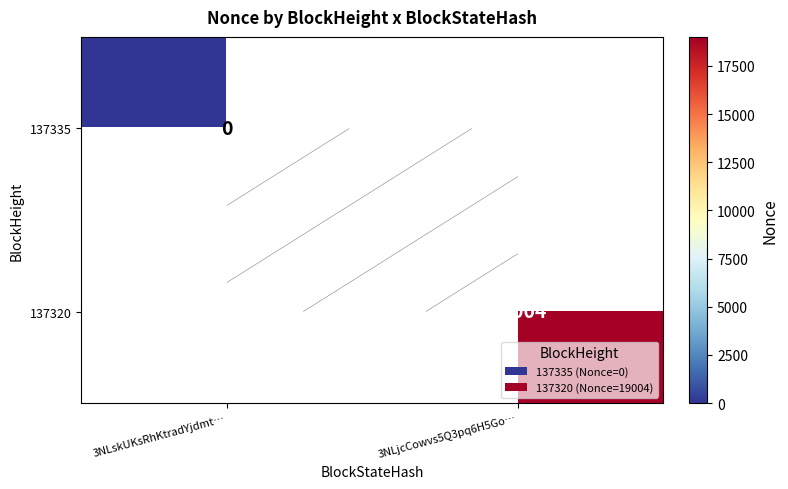

Is it true that 137335 equals 0.0 at 3NLskUKsRhKtradYjdmt…?

True